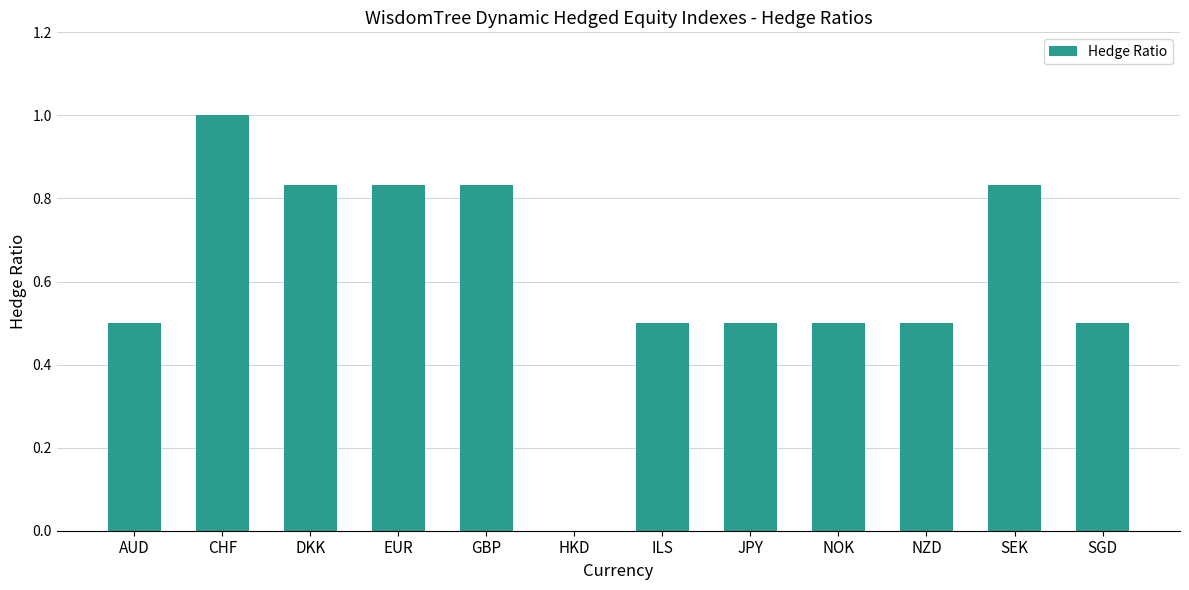

What is the greatest value displayed?

1.0